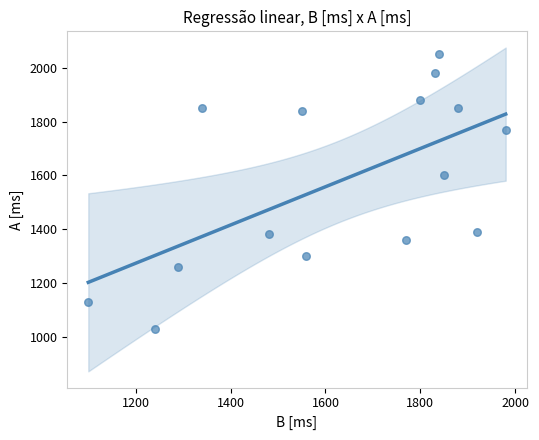

What Y value in the scatter plot is closest to 1540?

1600